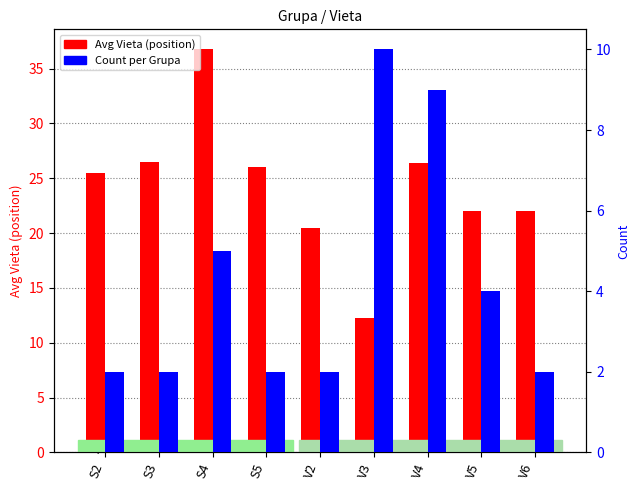

Which series has the widest spread of values?

Avg Vieta (position)